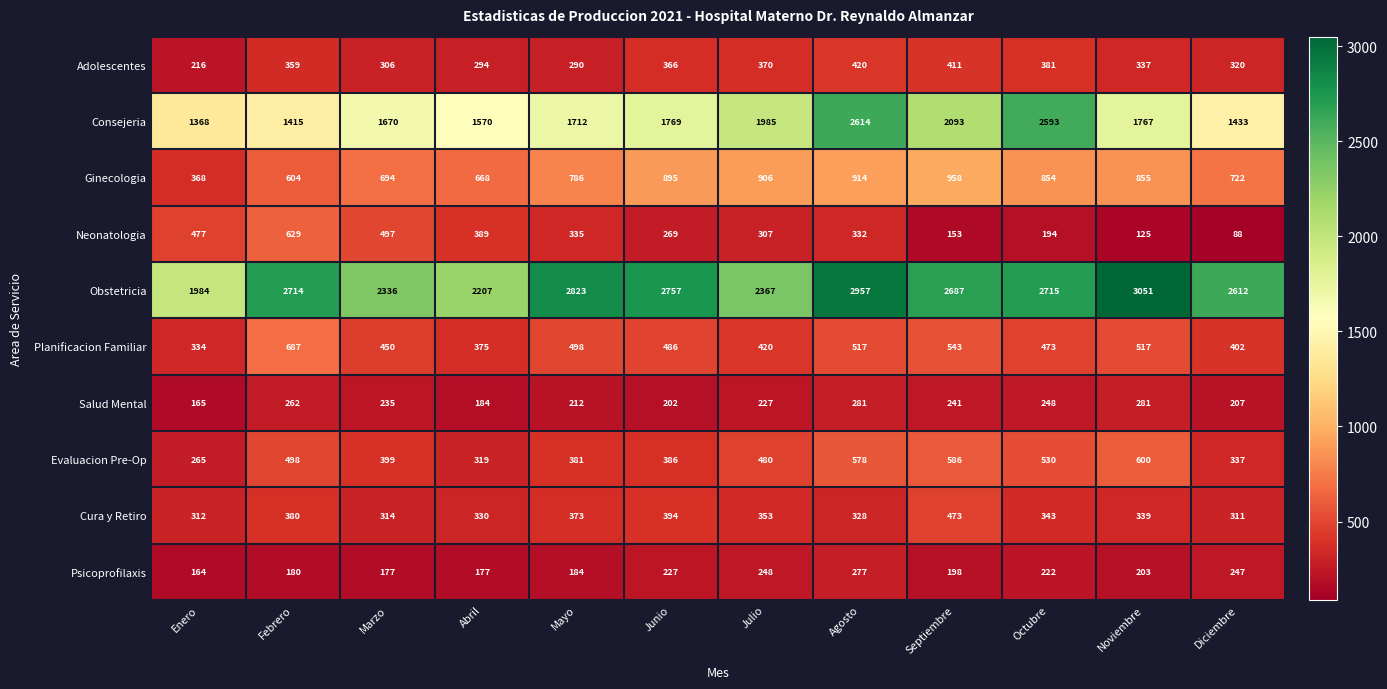

At how many categories does at least one series exceed 2502?

8